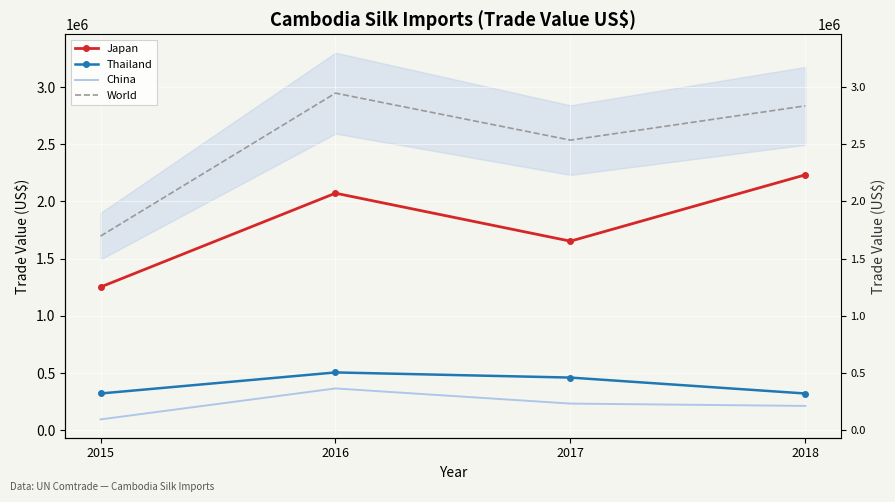

Reading left to right, transcribe all the data shown in this chart.

Japan: 1252059	2072483	1653153	2232818
Thailand: 321492	505561	460648	321395
China: 95129	365655	233286	212796
World: 1697391	2947103	2536336	2835744